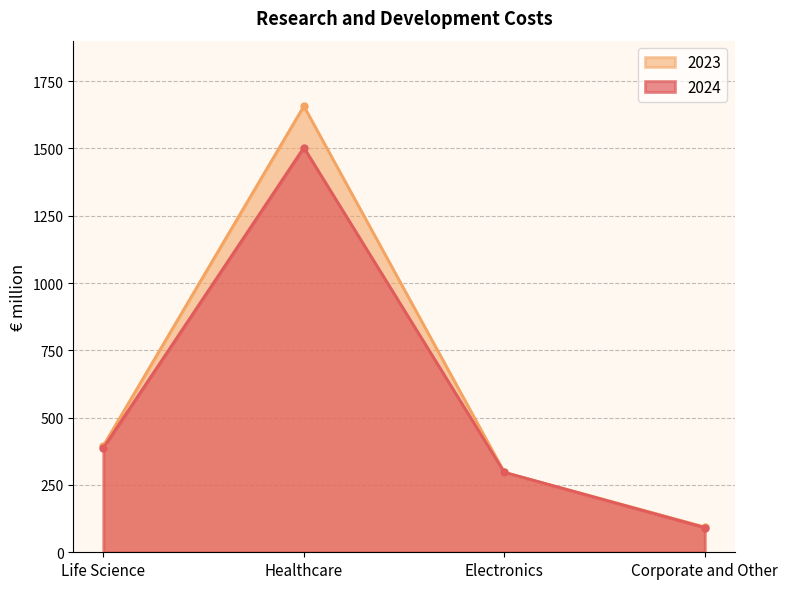

At which category does the chart reach its peak across all series?

Healthcare